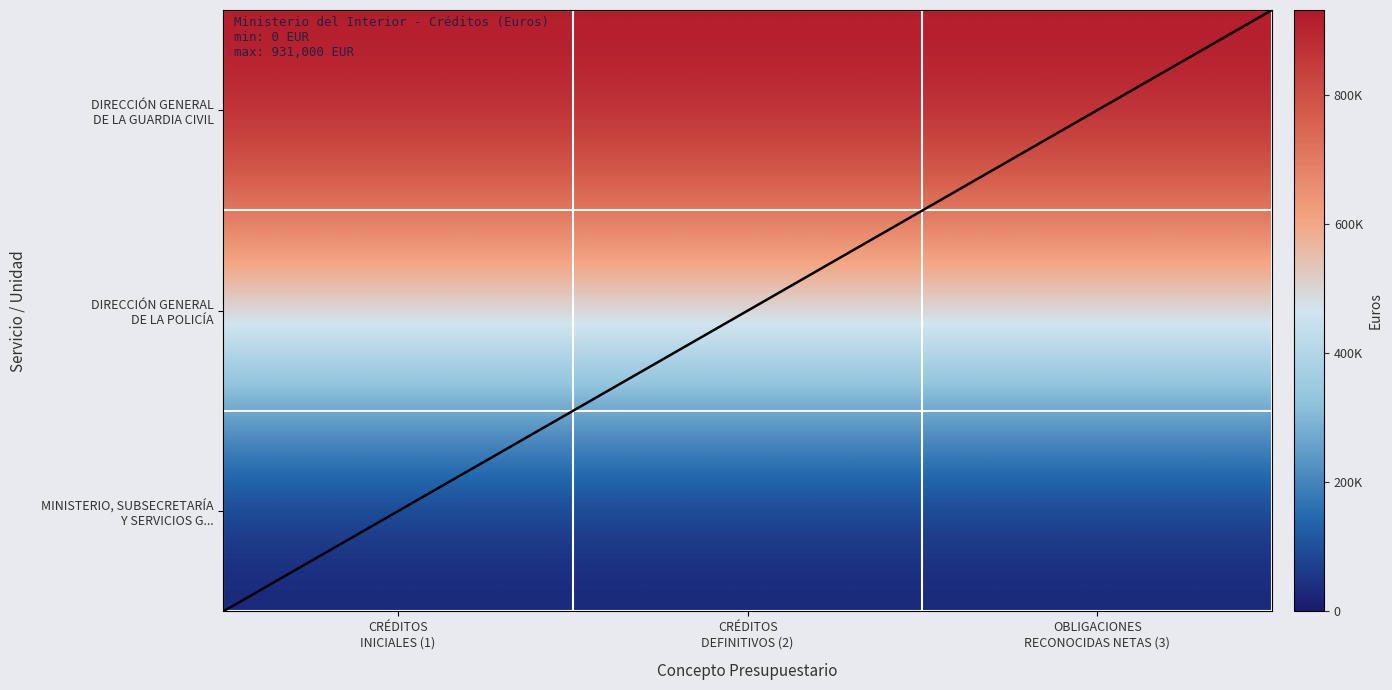

Where is DIRECCIÓN GENERAL DE LA POLICÍA nearest to the value 506571?

CRÉDITOS INICIALES (1)